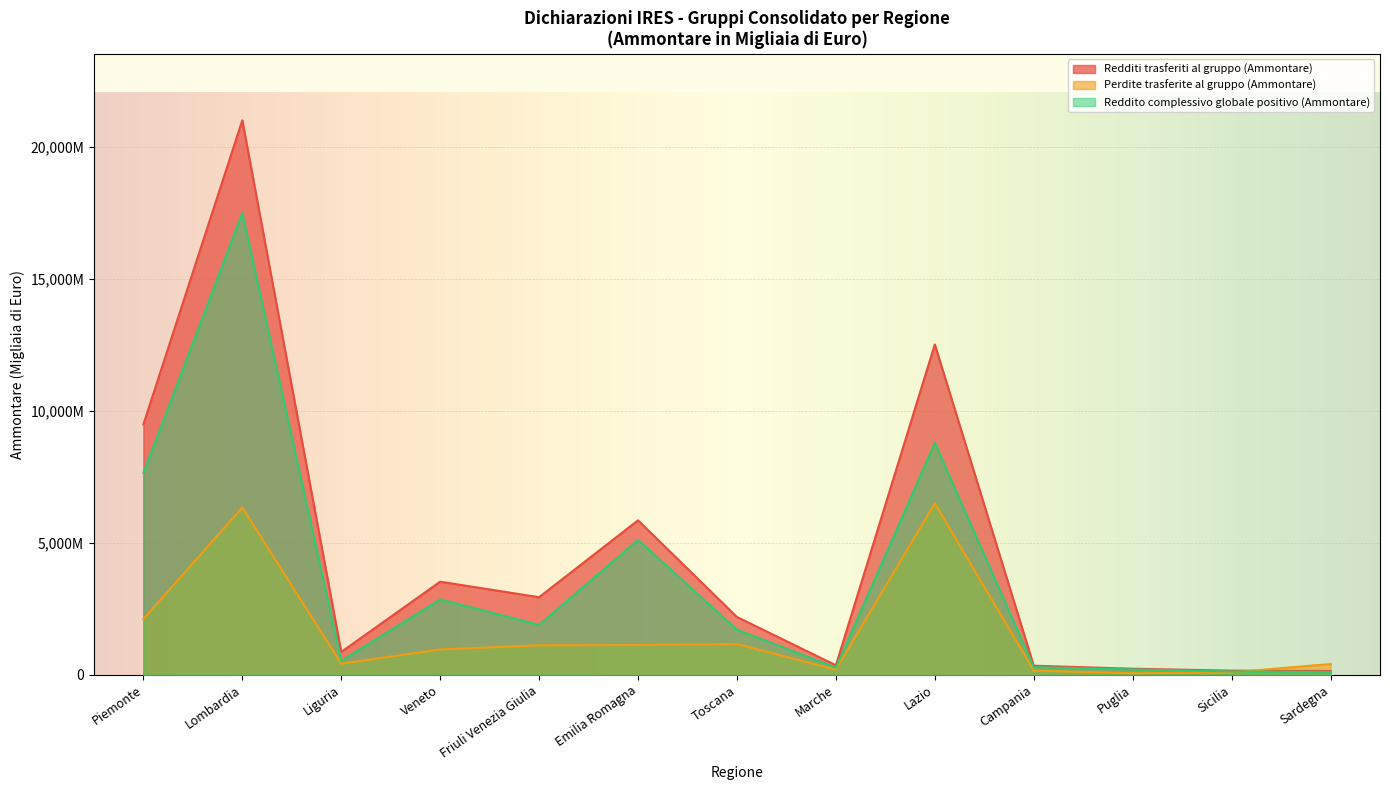

True or false: Perdite trasferite al gruppo (Ammontare) has more than 1 interior local peaks.

True